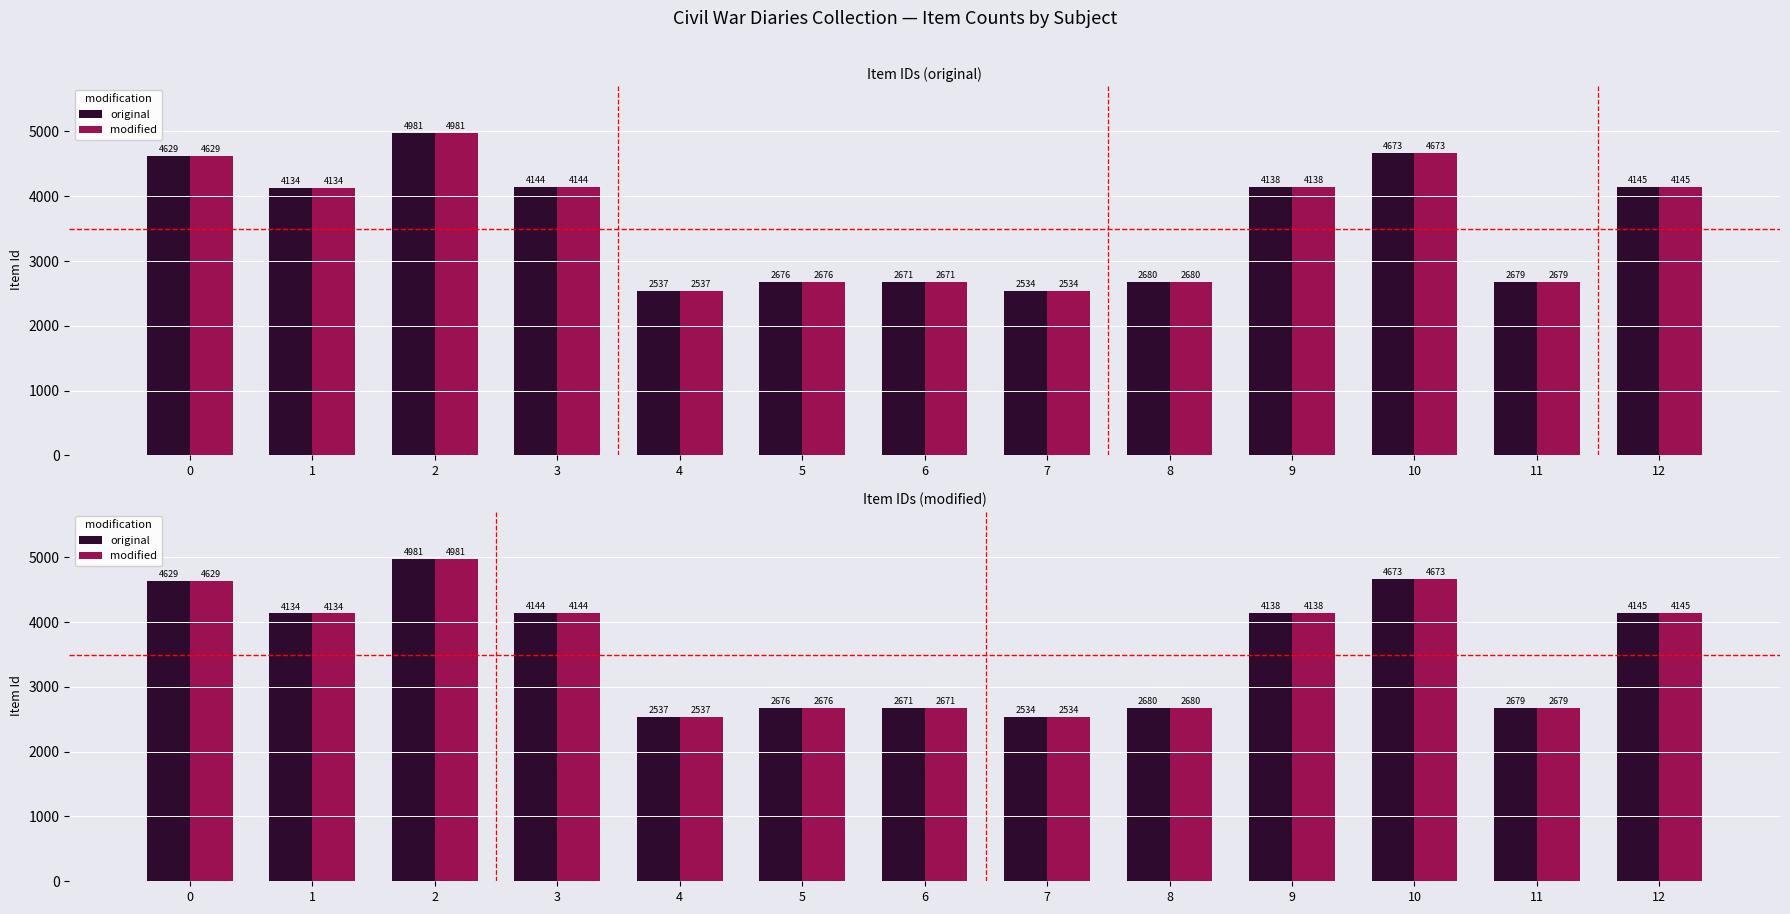

Reading left to right, transcribe all the data shown in this chart.

original: 4629	4134	4981	4144	2537	2676	2671	2534	2680	4138	4673	2679	4145
modified: 4629	4134	4981	4144	2537	2676	2671	2534	2680	4138	4673	2679	4145